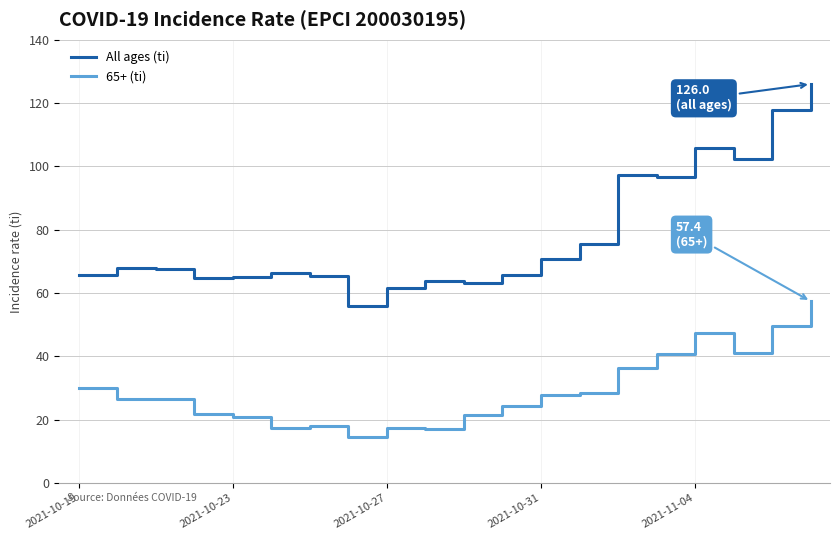

Which series has the largest total across all categories?

All ages (ti)